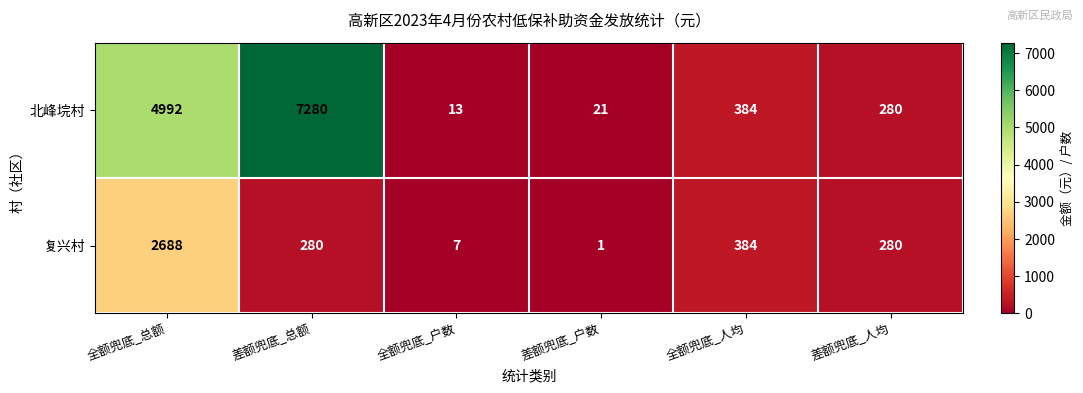

What is the sum of all 北峰垸村 values?

12970